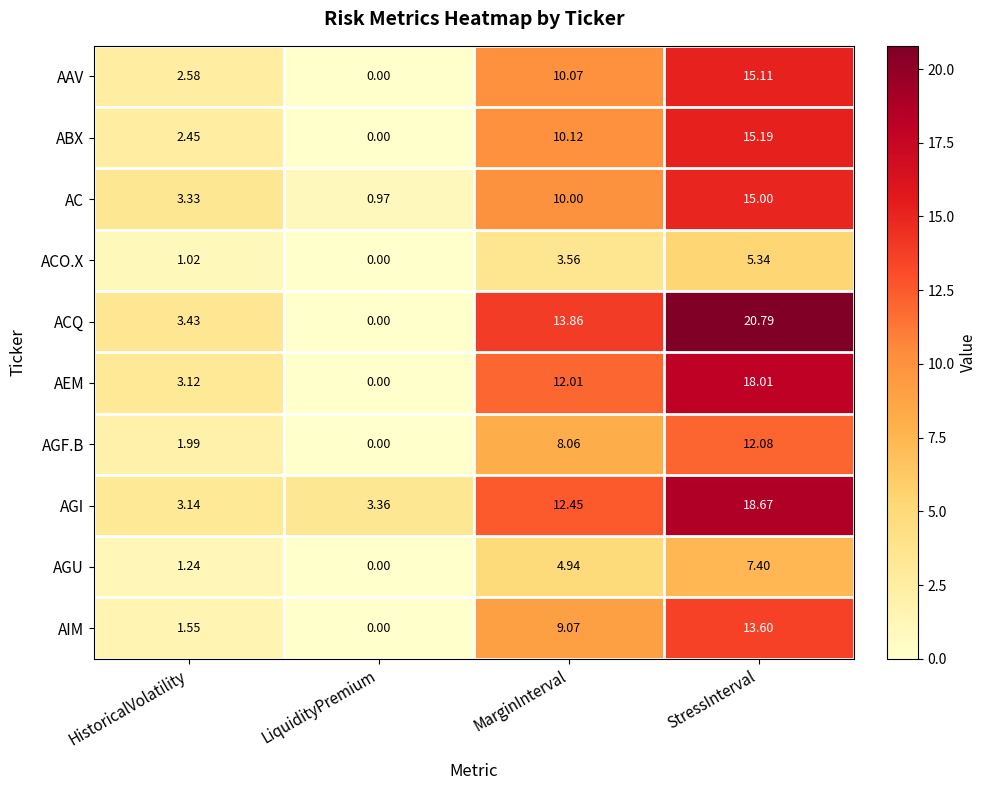

Is the value of AEM at StressInterval greater than the value of AC at HistoricalVolatility?

Yes